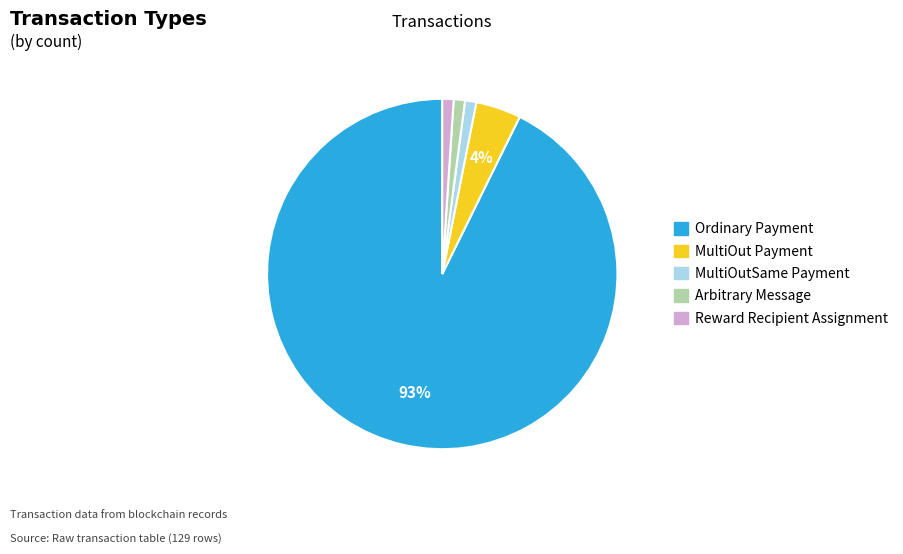

Which slice is the largest?

Ordinary Payment